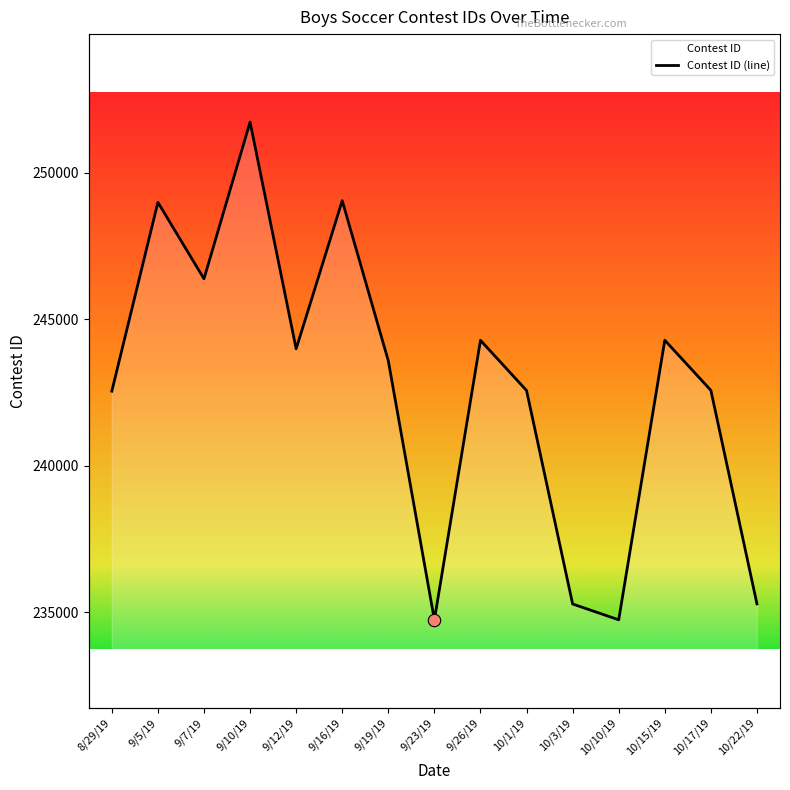

What is the change in value from 10/1/19 to 10/10/19?

-7822